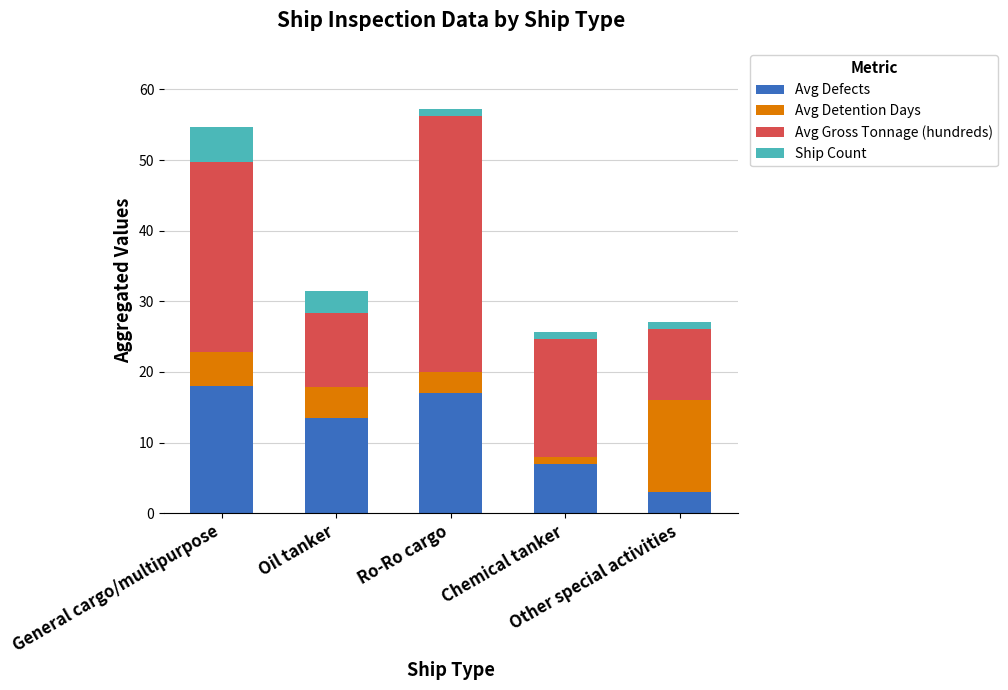

What is the average value of the Avg Defects series?

11.7